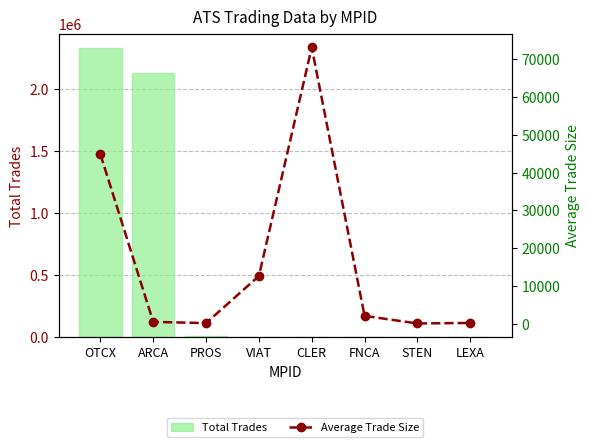

Between OTCX and PROS, which series saw the biggest shift?

Total Trades